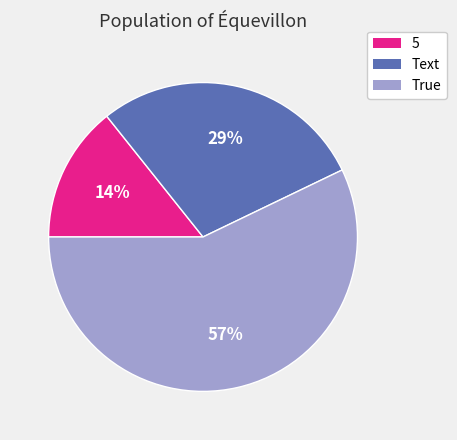

Count the number of slices in the pie.

3